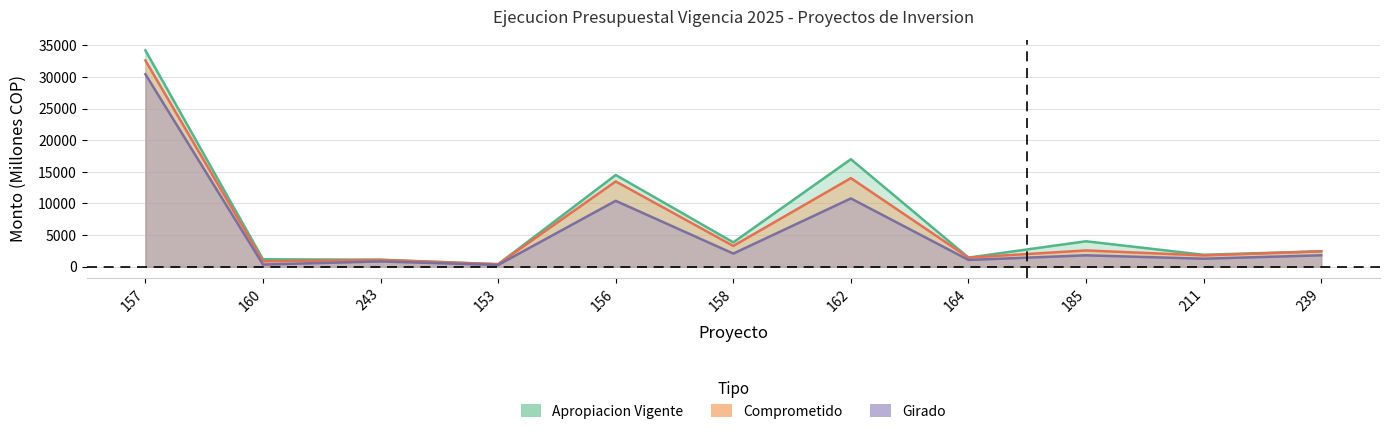

How many interior local peaks does the Comprometido series have?

4